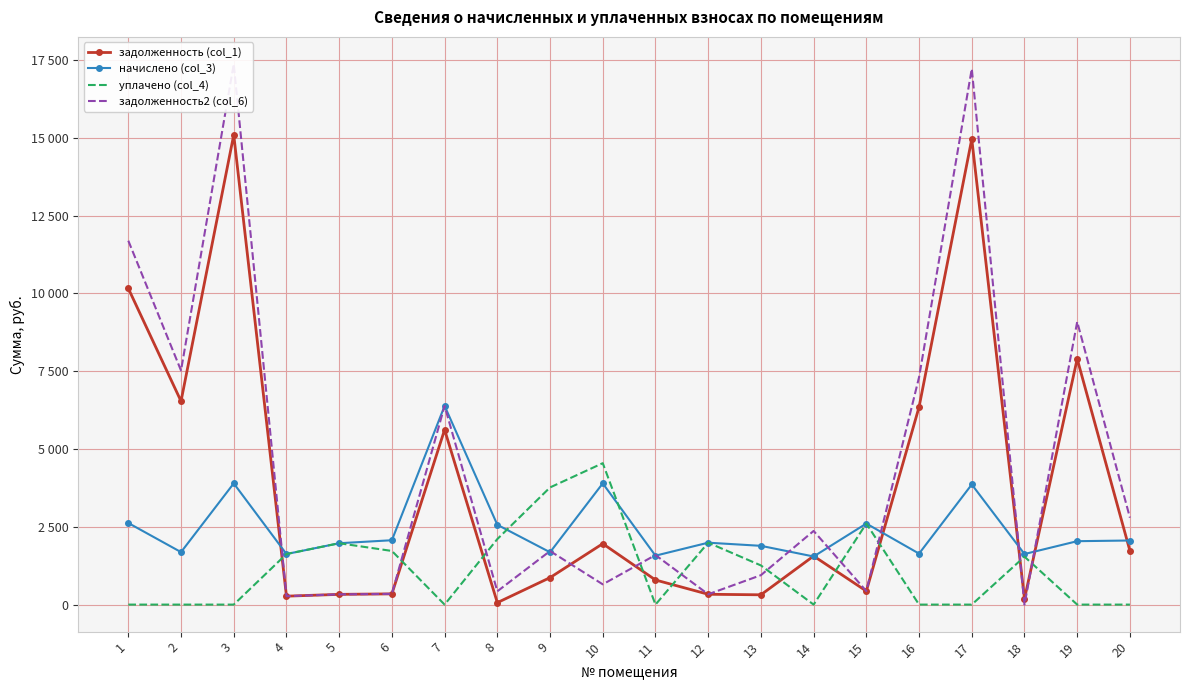

What is the difference between the задолженность (col_1) values at 5 and 13?

13.9